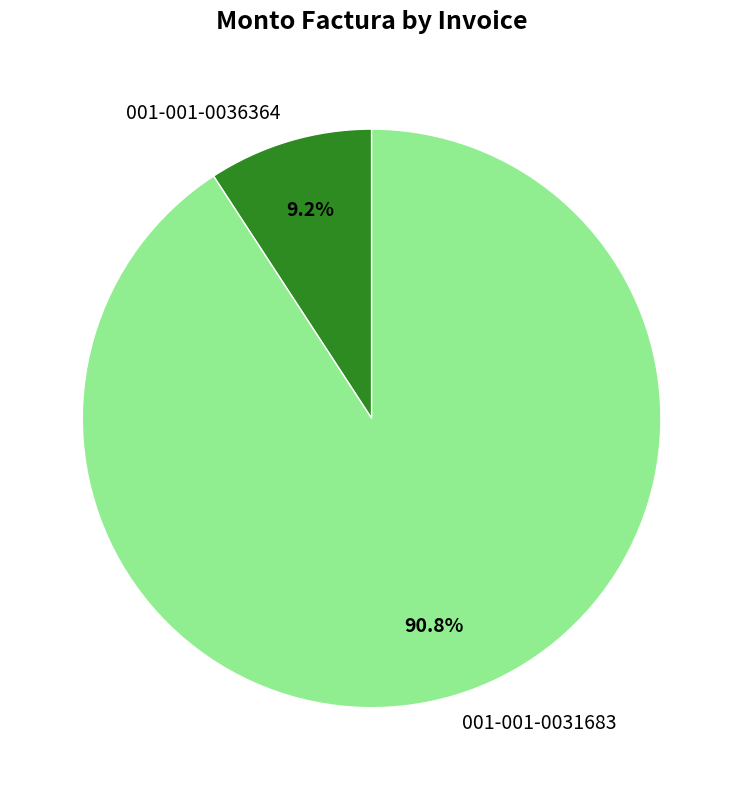

Which slice is the largest?

001-001-0031683